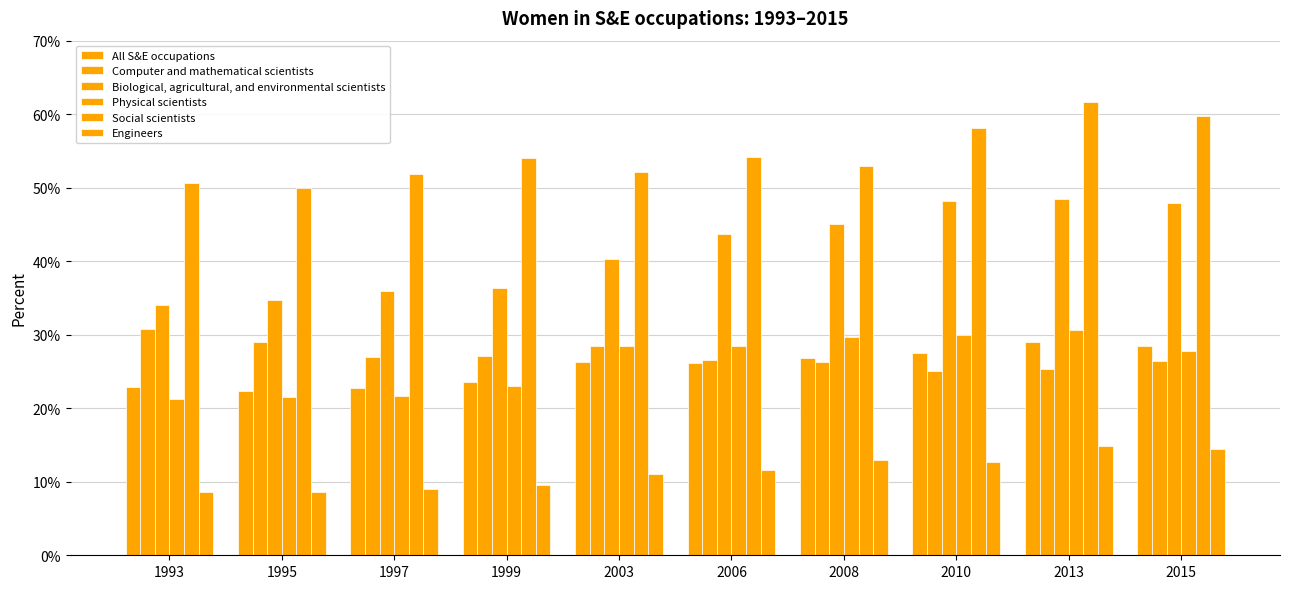

Reading left to right, transcribe all the data shown in this chart.

All S&E occupations: 22.9	22.4	22.7	23.6	26.3	26.1	26.8	27.5	29.0	28.4
Computer and mathematical scientists: 30.8	29.0	27.0	27.1	28.4	26.5	26.3	25.1	25.3	26.4
Biological, agricultural, and environmental scientists: 34.0	34.7	36.0	36.4	40.3	43.7	45.0	48.2	48.4	47.9
Physical scientists: 21.3	21.5	21.7	23.0	28.5	28.4	29.7	30.0	30.7	27.8
Social scientists: 50.7	49.9	51.9	54.0	52.2	54.2	52.9	58.1	61.6	59.8
Engineers: 8.6	8.6	9.0	9.5	11.1	11.6	12.9	12.7	14.9	14.5